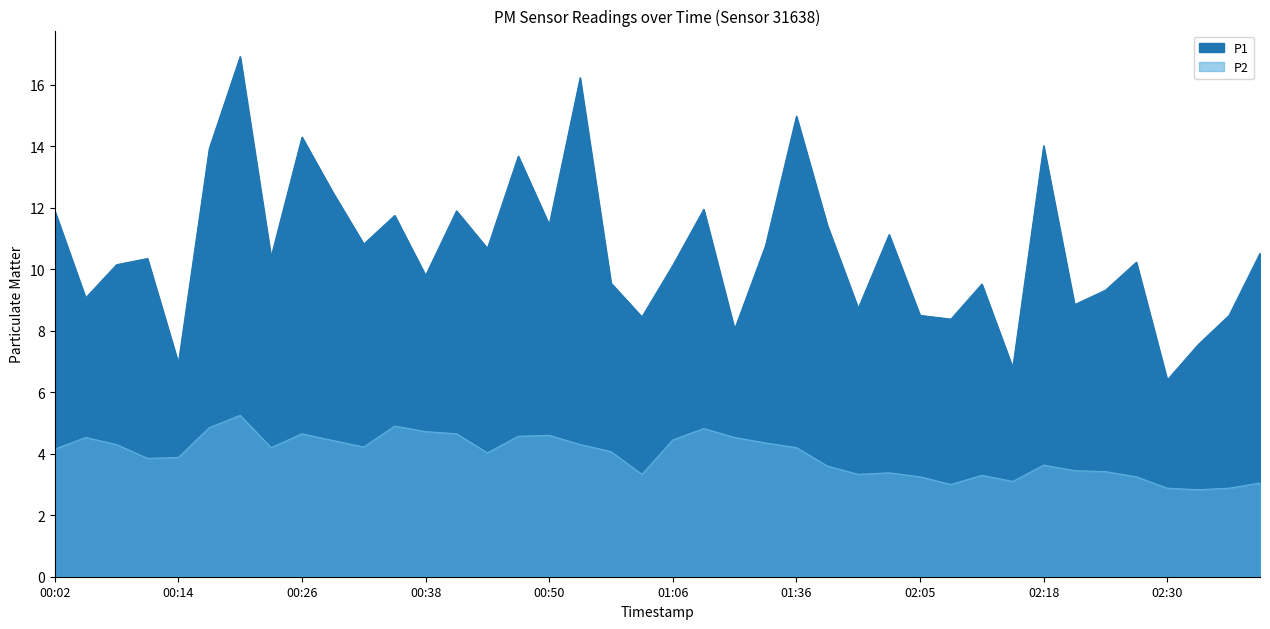

At which category does P1 reach its first local valley?

00:05